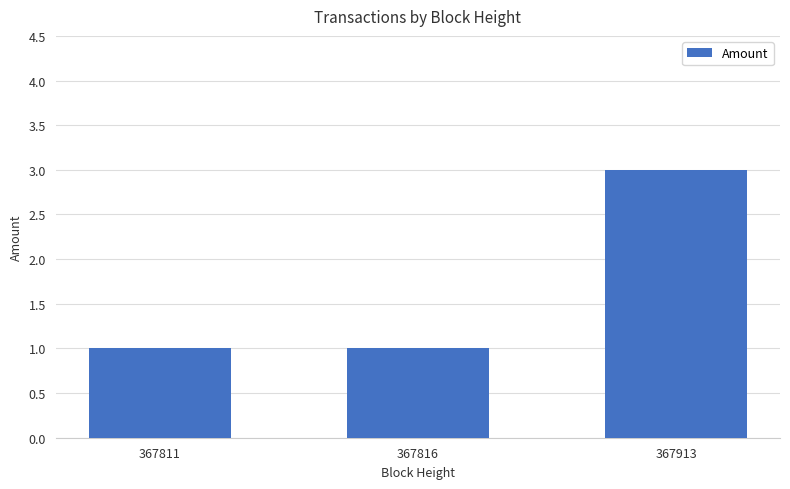

Reading left to right, extract all data points from this chart.

1	1	3